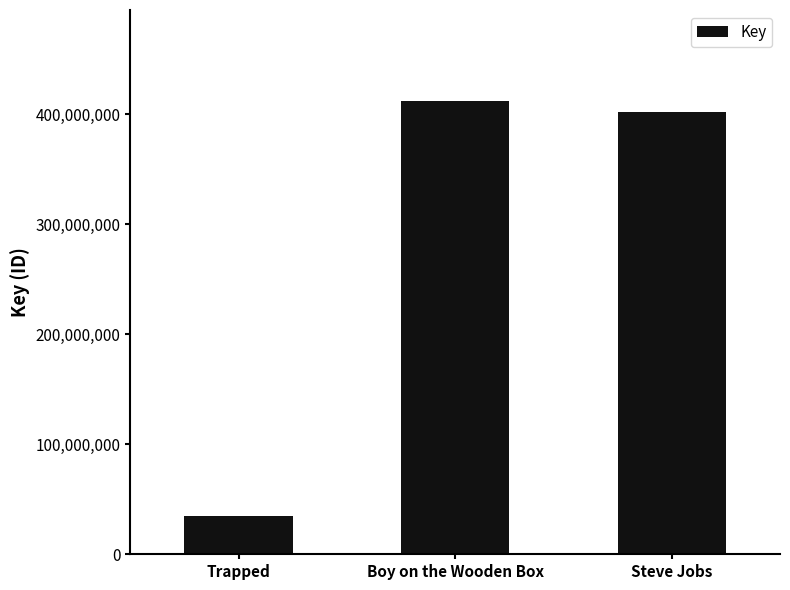

Read the value at Boy on the Wooden Box.

412394819